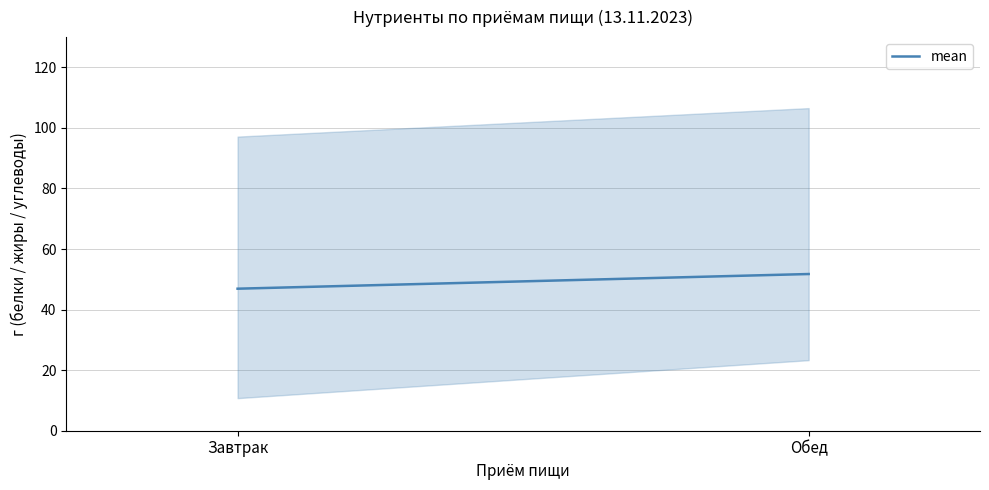

What is the label of the 1st point from the left?

Завтрак